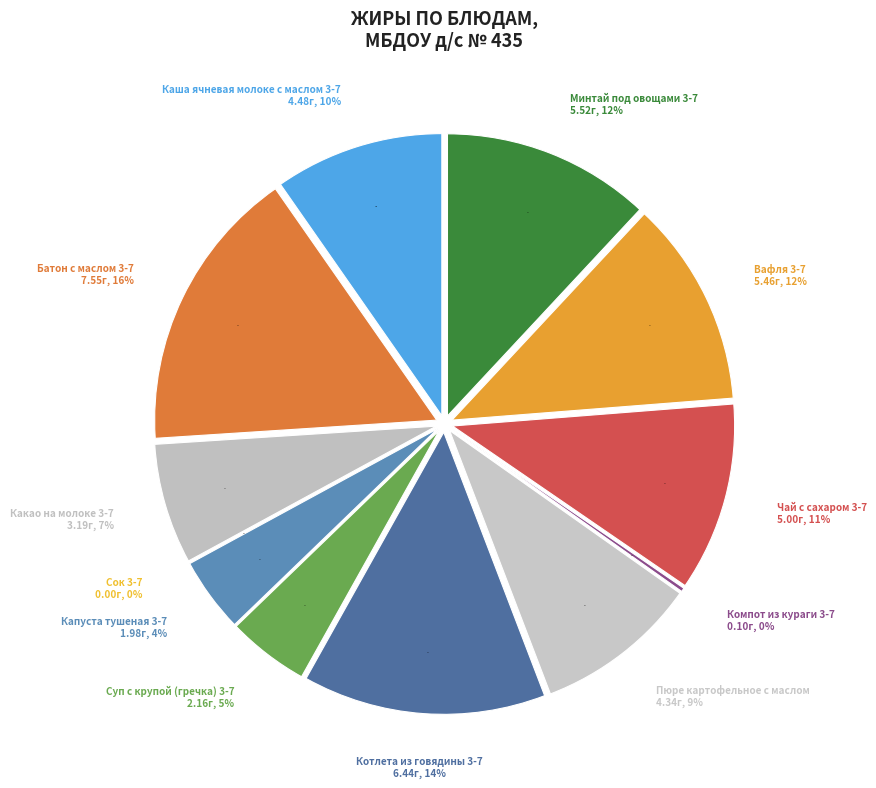

Which category has the smallest portion of the pie?

Сок 3-7